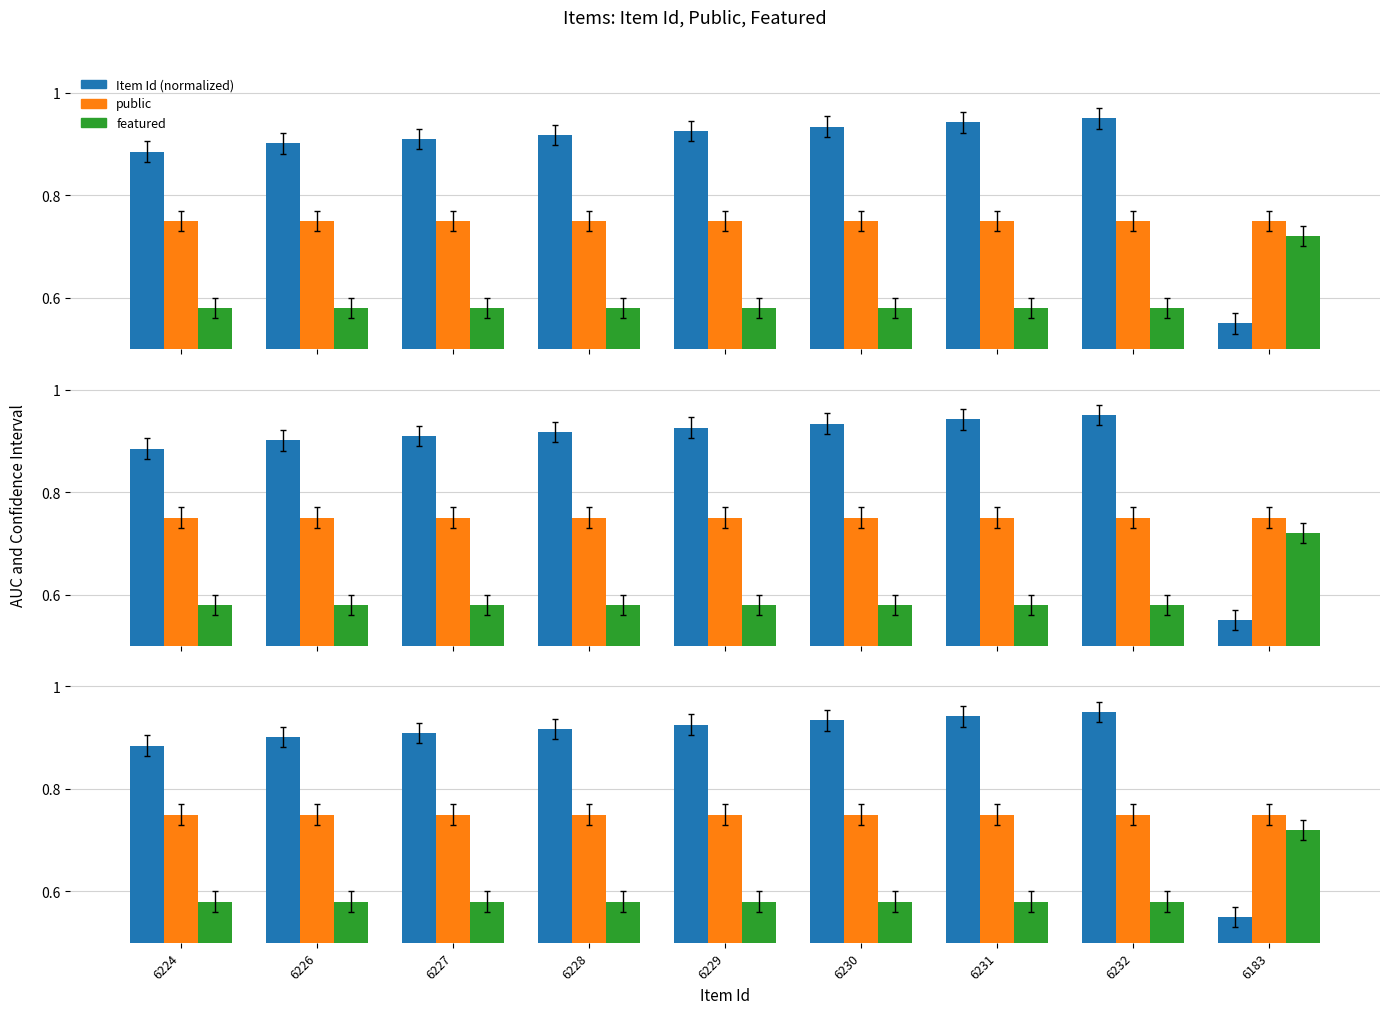

What is the value of the featured bar at the 2nd from the left?

0.6